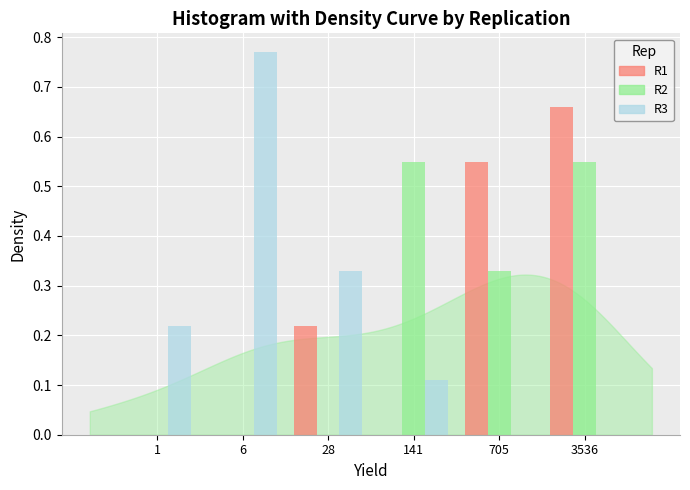

What is the sum of the R3 values at 6 and 141?

0.9